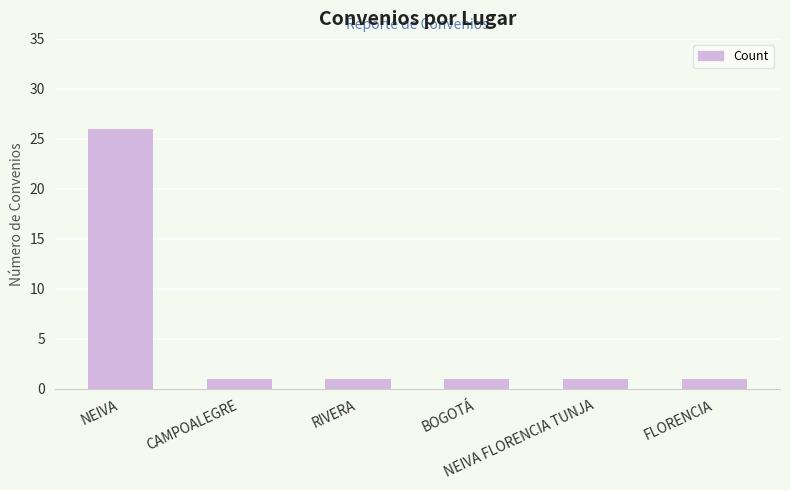

Reading left to right, extract all data points from this chart.

NEIVA=26	CAMPOALEGRE=1	RIVERA=1	BOGOTÁ=1	NEIVA FLORENCIA TUNJA=1	FLORENCIA=1